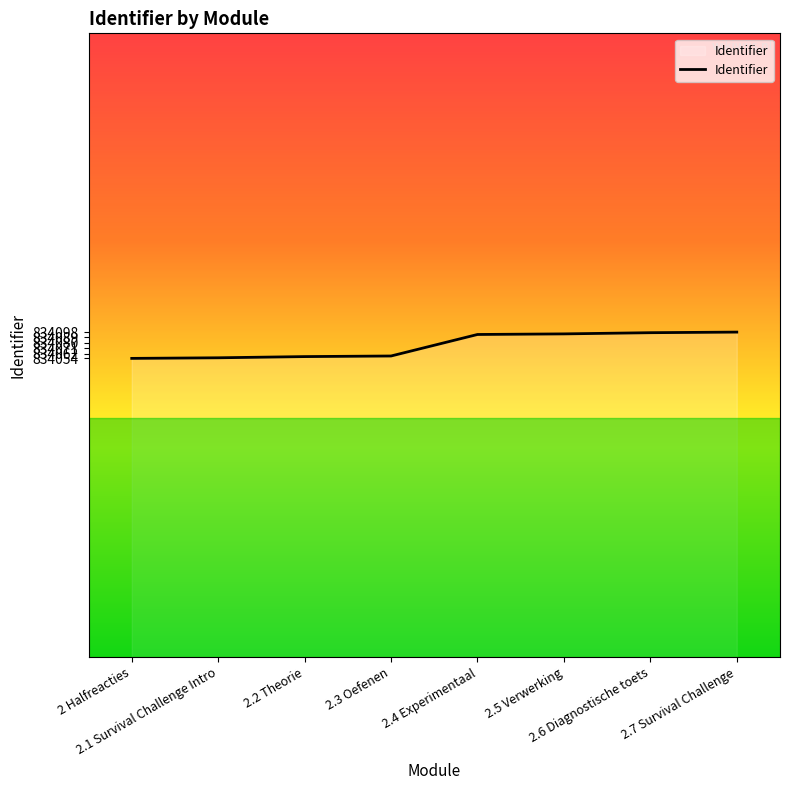

What is the minimum value shown in the chart?

834054